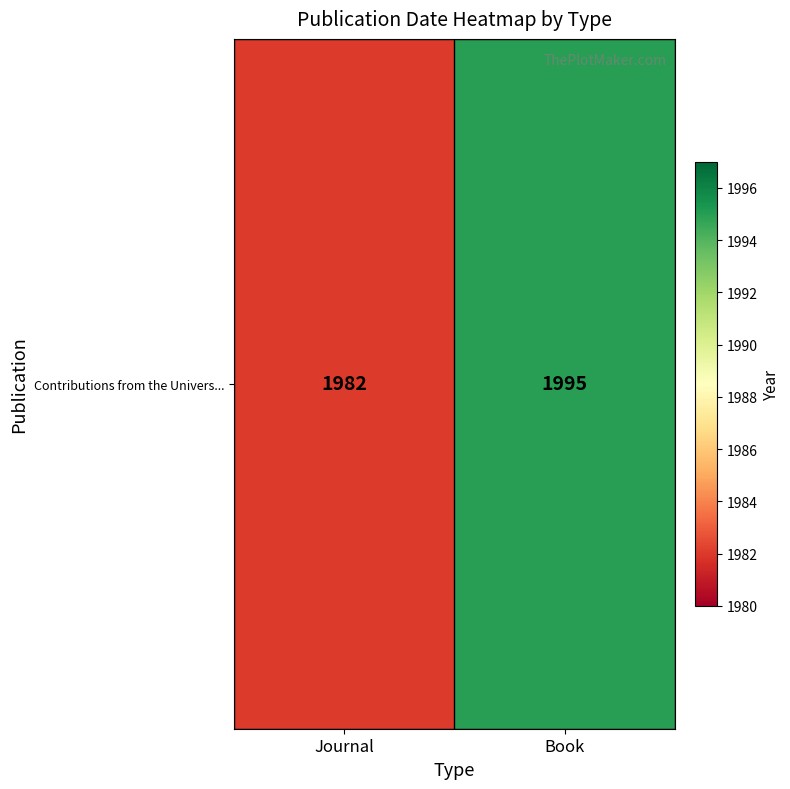

What is the approximate value at Journal, to the nearest 10?

1980